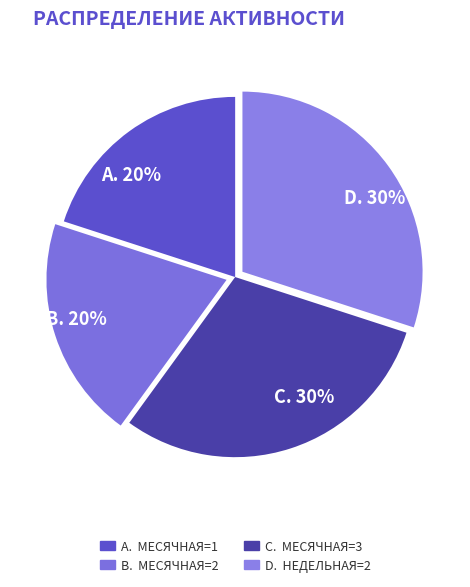

Which slice is the smallest?

Месячная=1